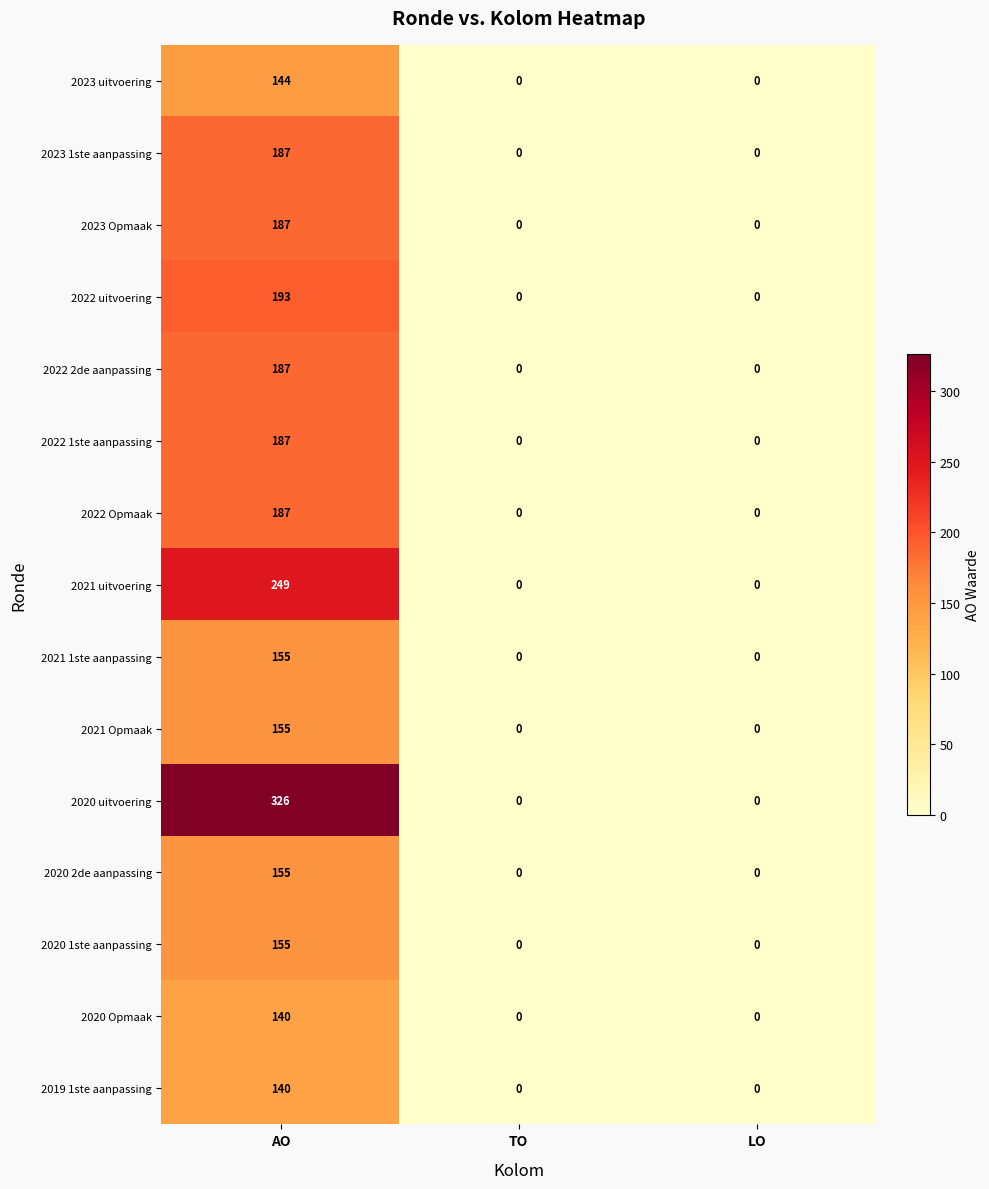

Count the number of categories in the chart.

3